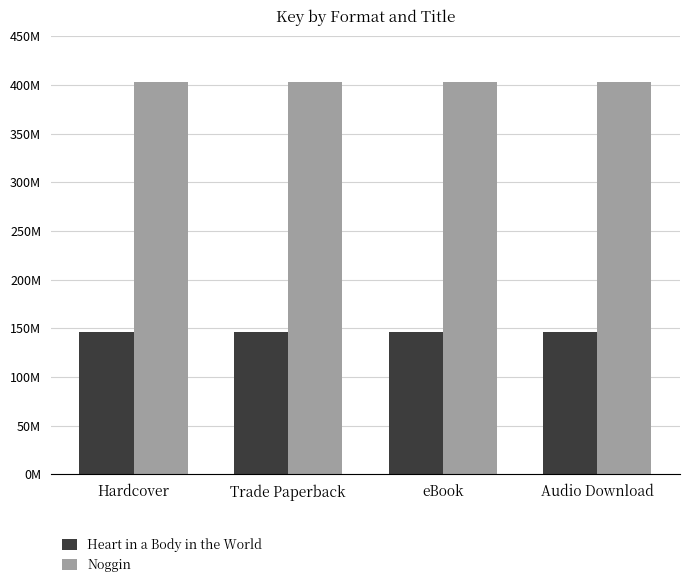

Which series has the largest range (max minus min)?

Heart in a Body in the World